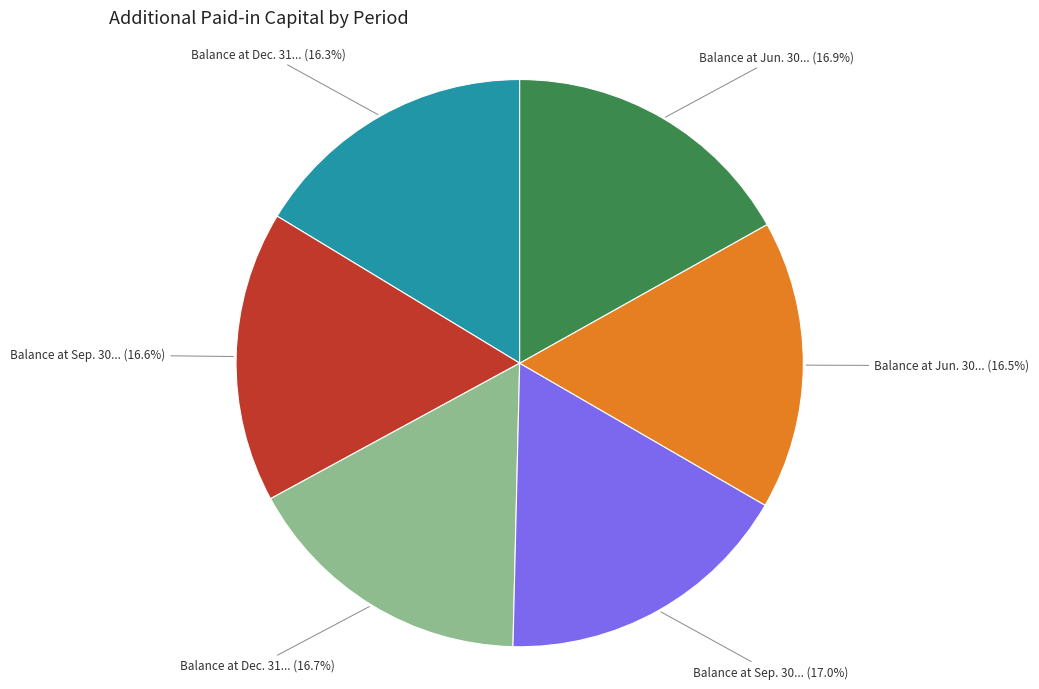

To the nearest percent, what is the difference between the largest and smallest slice percentages?

1%